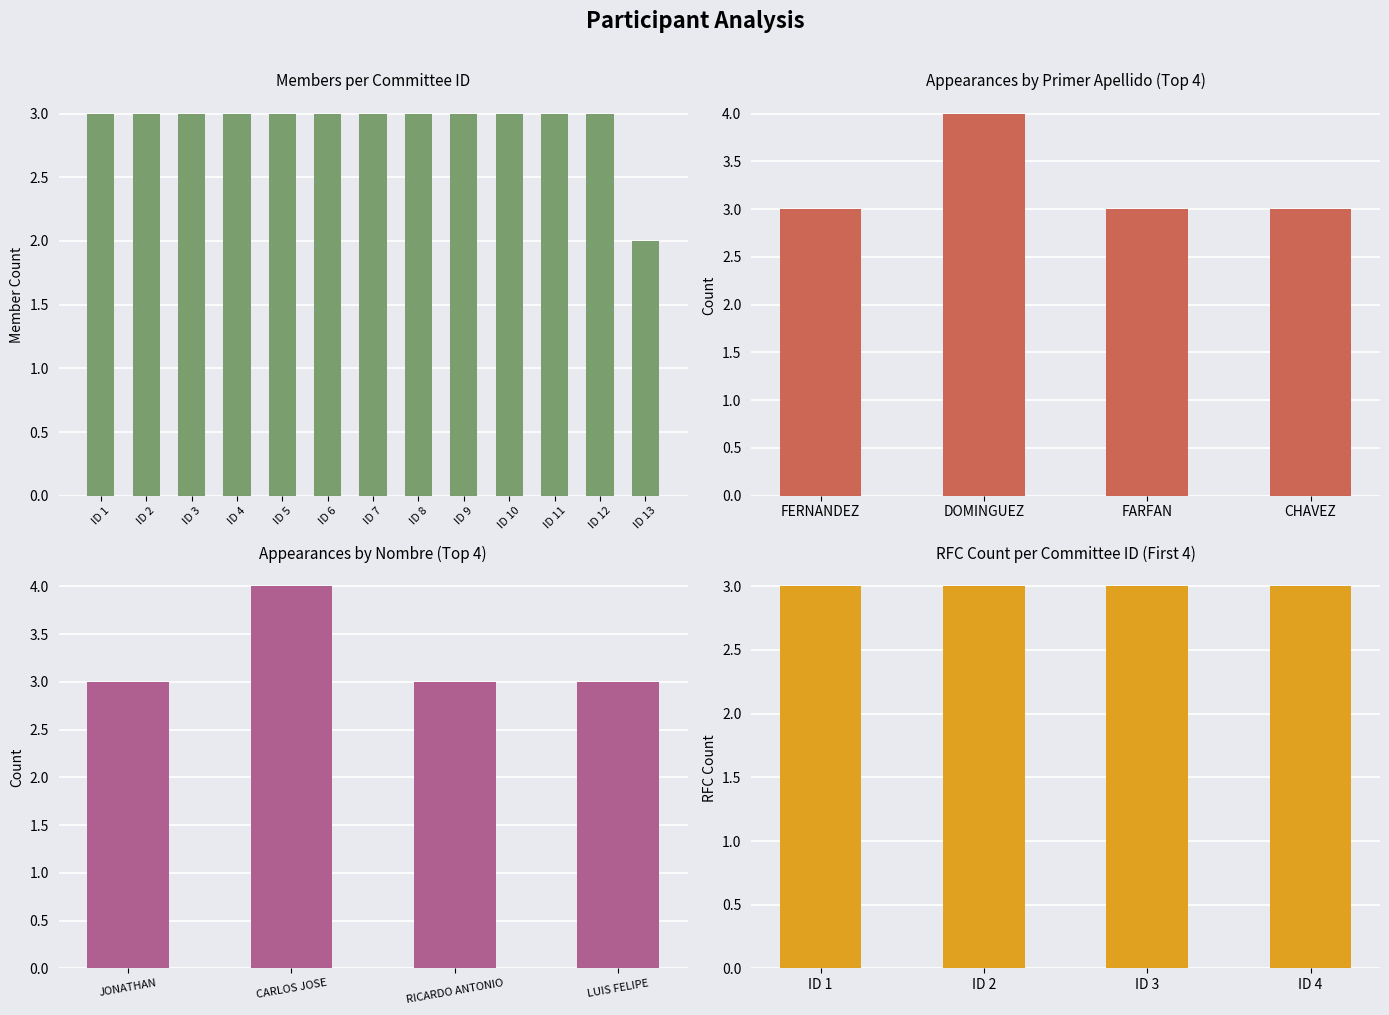

What is the sum of the values at ID 13 and ID 1?

5